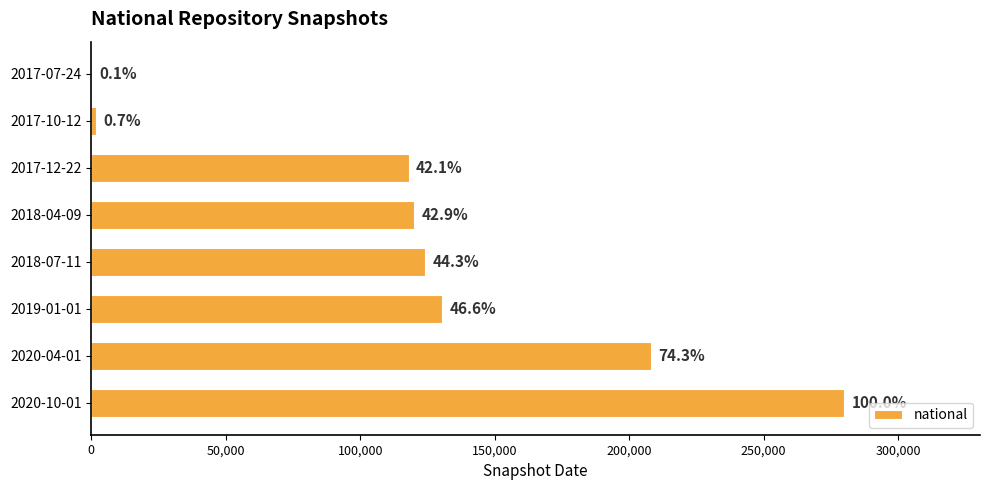

What is the average value?

122852